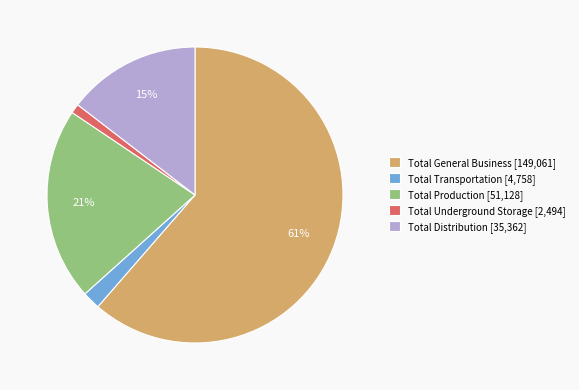

Combined, do Total Underground Storage [2,494] and Total Production [51,128] account for over 50%?

No